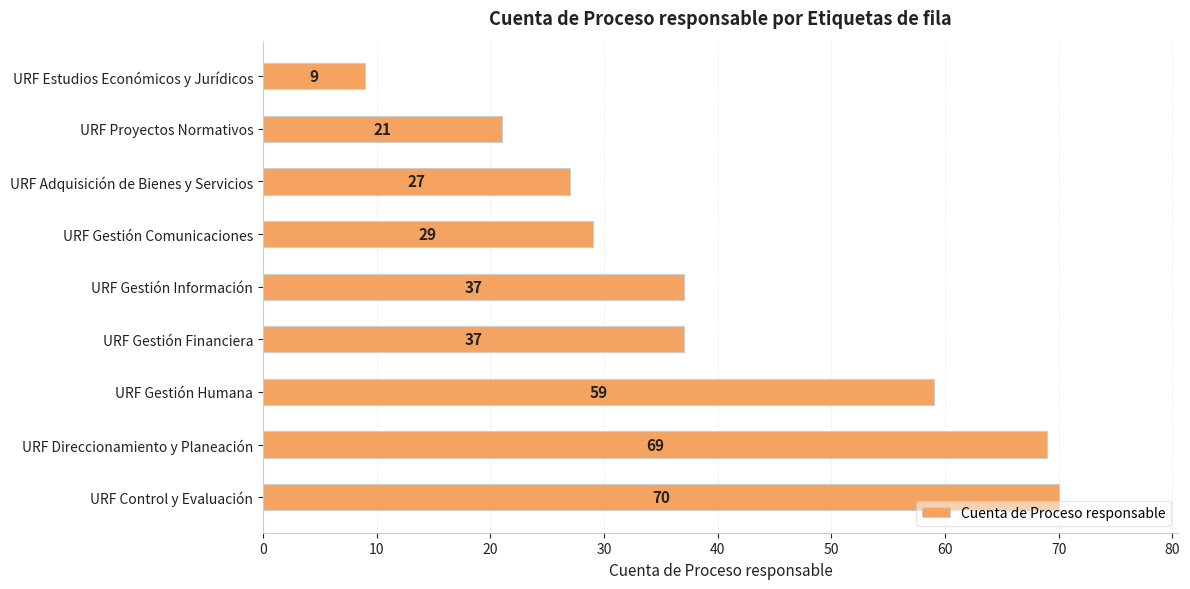

Between URF Gestión Humana and URF Direccionamiento y Planeación, which is larger?

URF Direccionamiento y Planeación